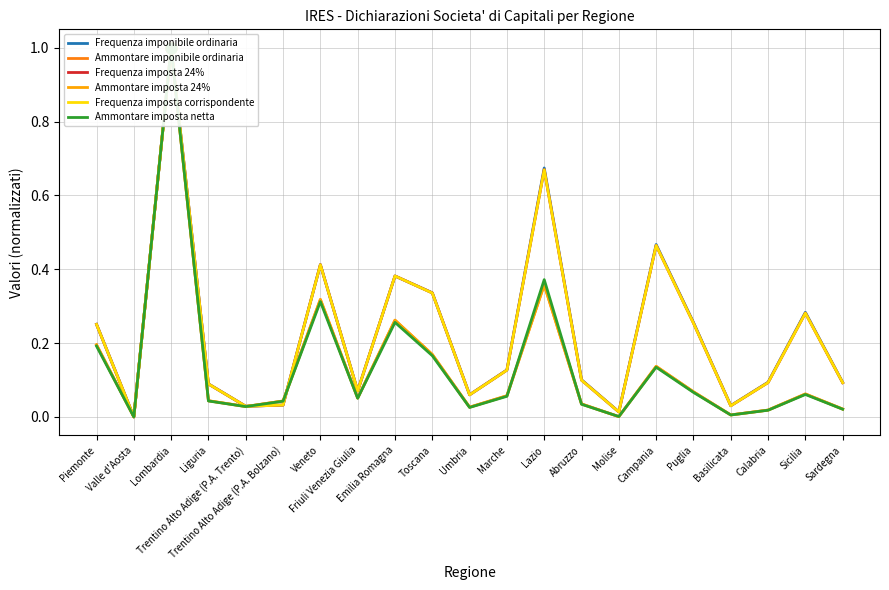

What is the total value across all series at Friuli Venezia Giulia?

0.4